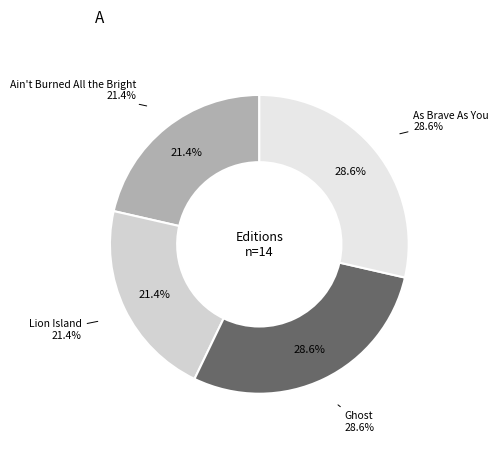

What percentage do Ghost and Lion Island together represent?

50.0%